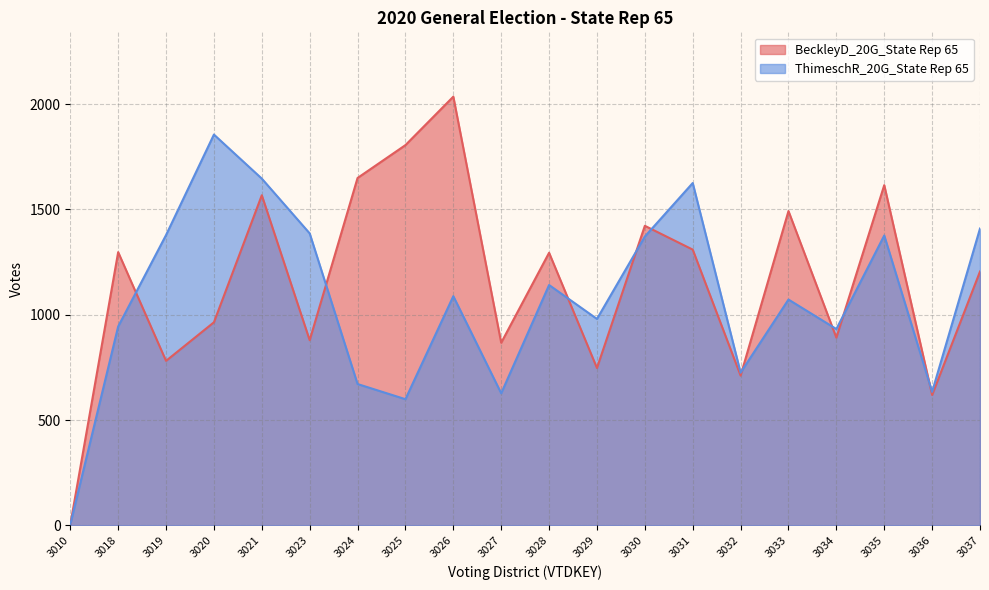

Which series has the widest spread of values?

BeckleyD_20G_State Rep 65